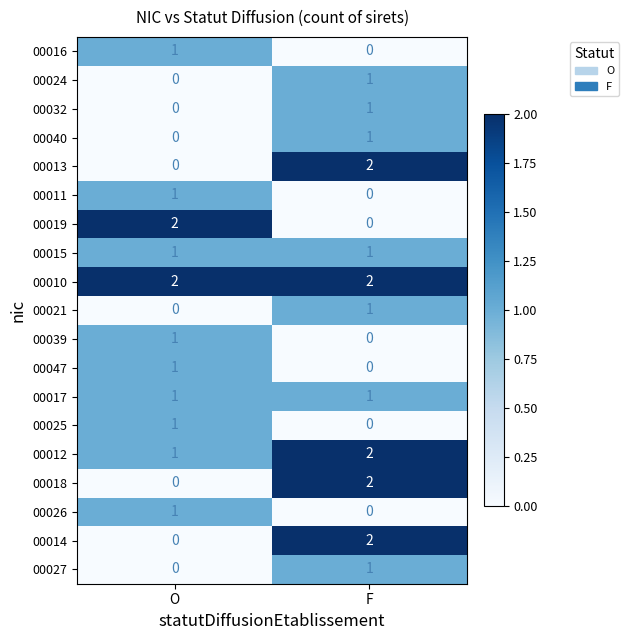

Count the number of data series in this chart.

19